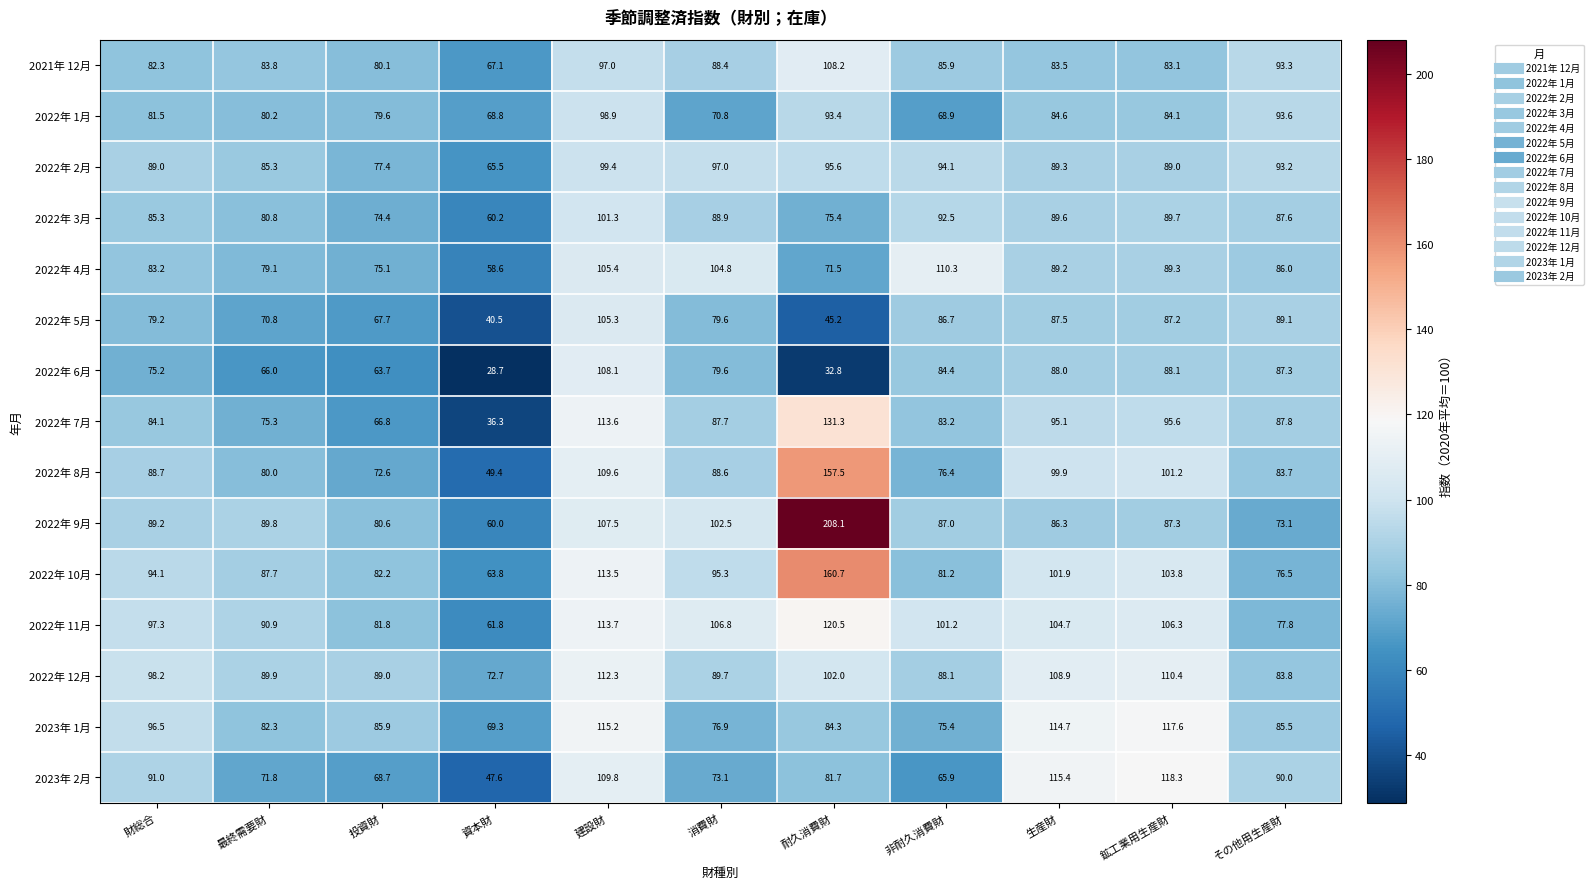

At 生産財, list the series in order from smallest to largest.

2021年 12月, 2022年 1月, 2022年 9月, 2022年 5月, 2022年 6月, 2022年 4月, 2022年 2月, 2022年 3月, 2022年 7月, 2022年 8月, 2022年 10月, 2022年 11月, 2022年 12月, 2023年 1月, 2023年 2月